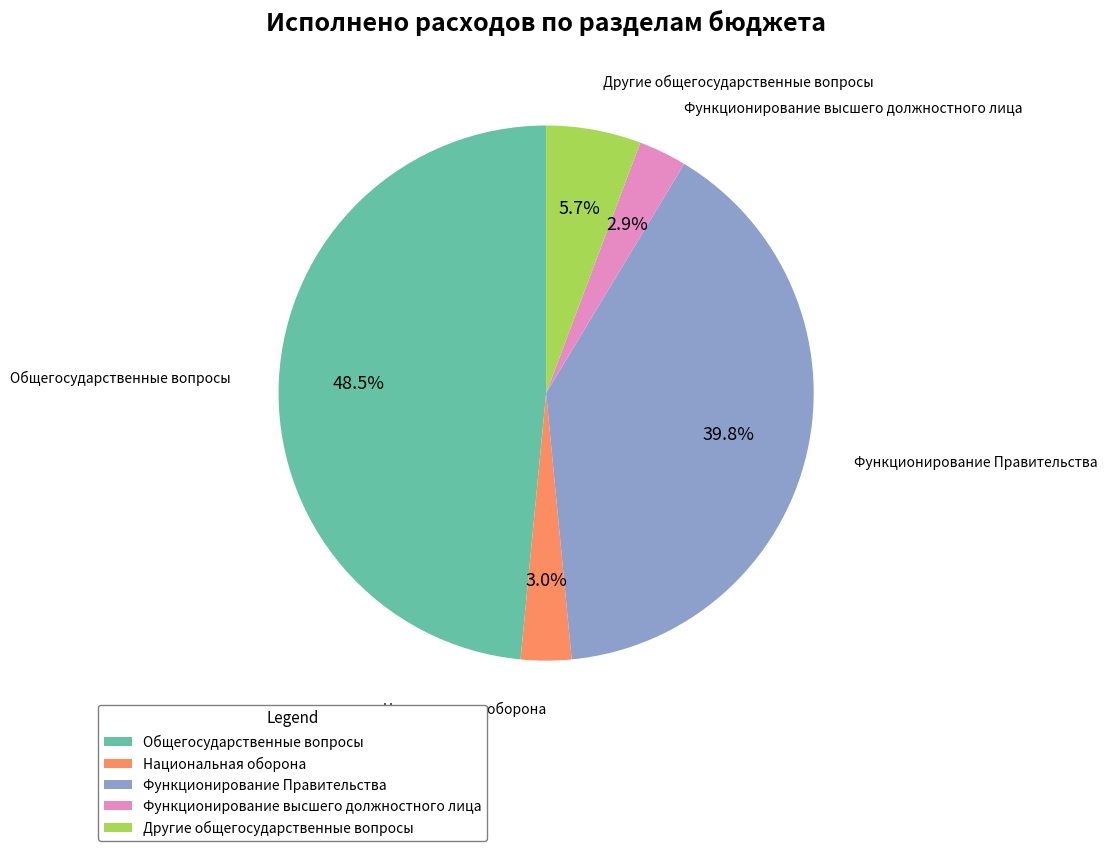

To the nearest percent, what is the difference between the largest and smallest slice percentages?

46%